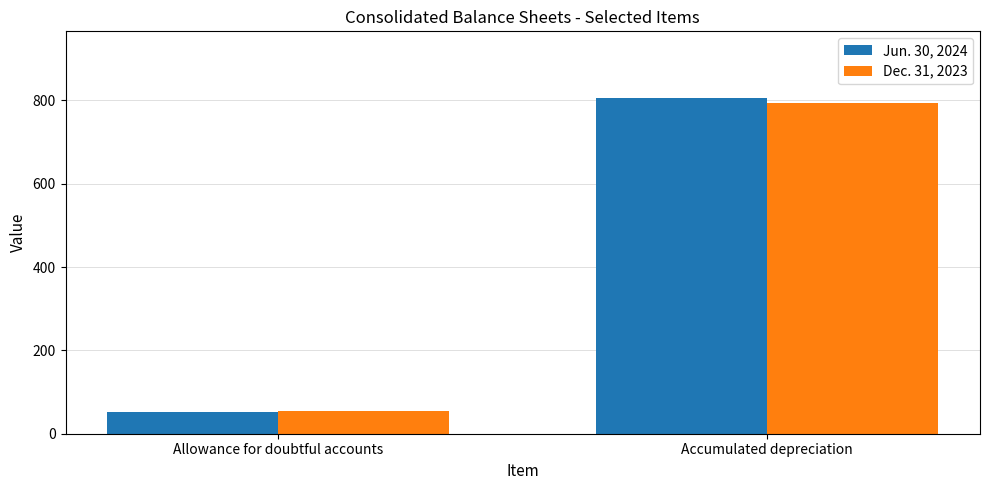

What is the label of the 2nd bar from the right?

Allowance for doubtful accounts